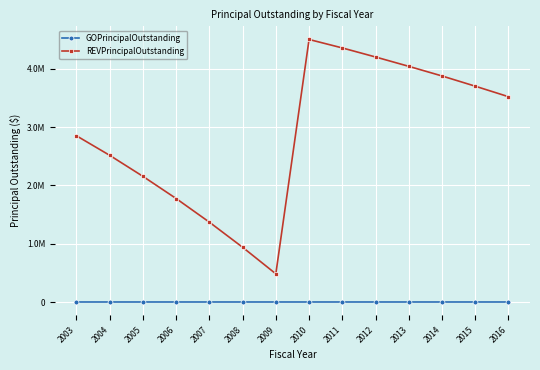

Reading right to left, extract all data points from this chart.

GOPrincipalOutstanding: 2016=0	2015=0	2014=0	2013=0	2012=0	2011=0	2010=0	2009=0	2008=0	2007=0	2006=0	2005=0	2004=0	2003=0
REVPrincipalOutstanding: 2016=3520000	2015=3700000	2014=3875000	2013=4040000	2012=4200000	2011=4355000	2010=4500000	2009=485000	2008=940000	2007=1370000	2006=1775000	2005=2155000	2004=2515000	2003=2850000